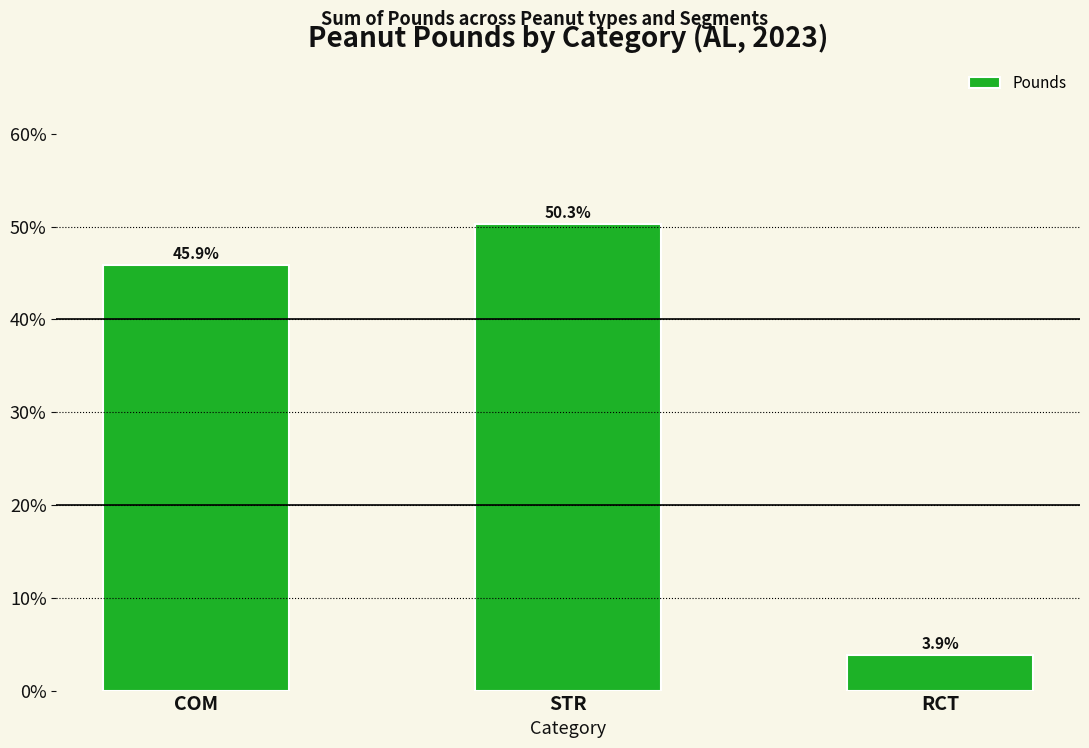

What is the smallest value displayed?

3.9